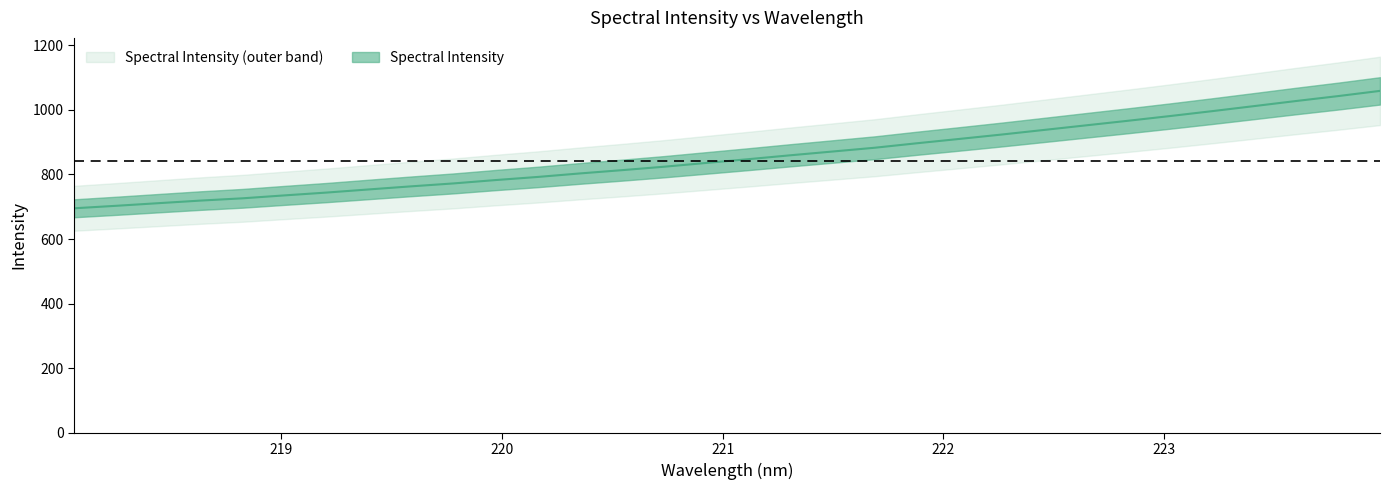

Is it true that the value at 223.7895 is 1737.9?

False